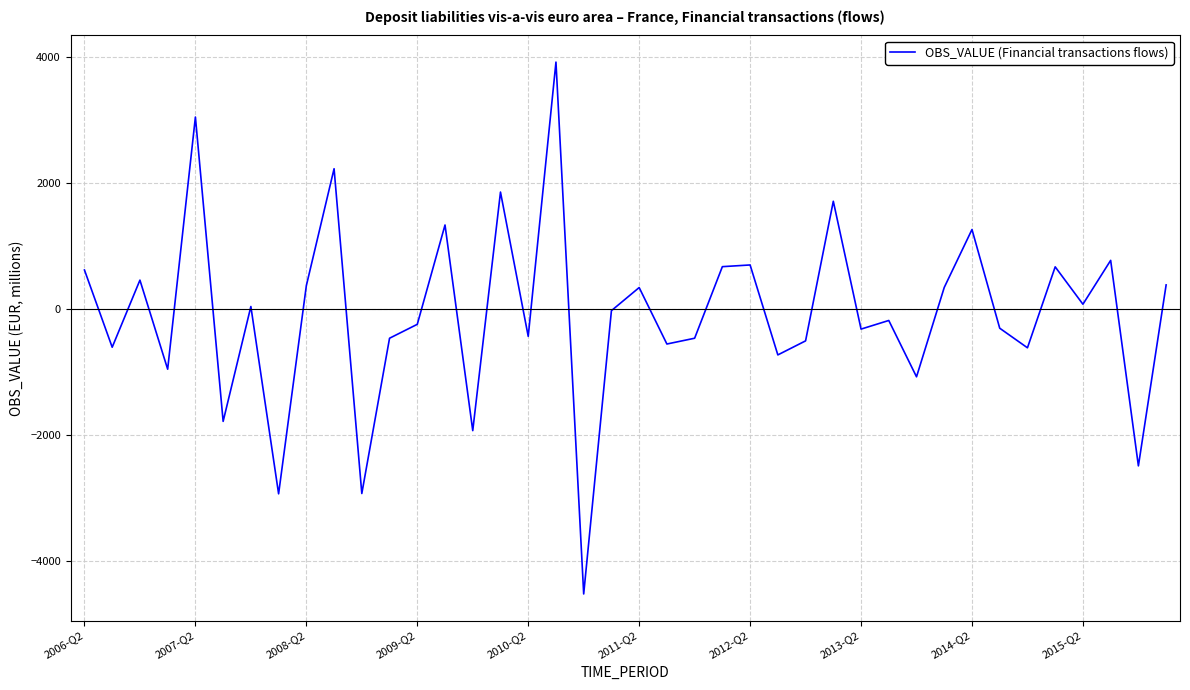

Does the chart have visible grid lines?

Yes